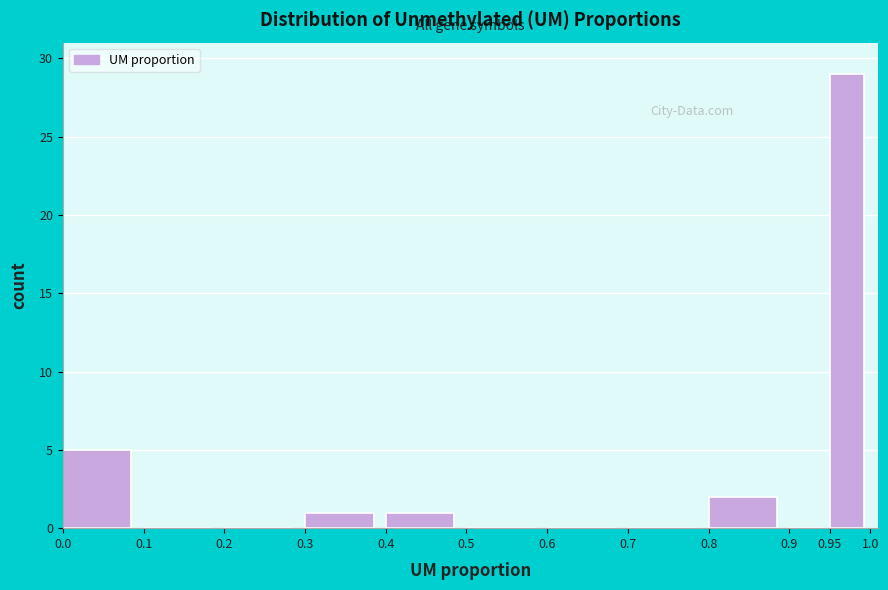

How tall is the bar that spans 0.3 to 0.4 on the x-axis? The values are not printed on the chart, so give them approximately, as read against the axis.

1